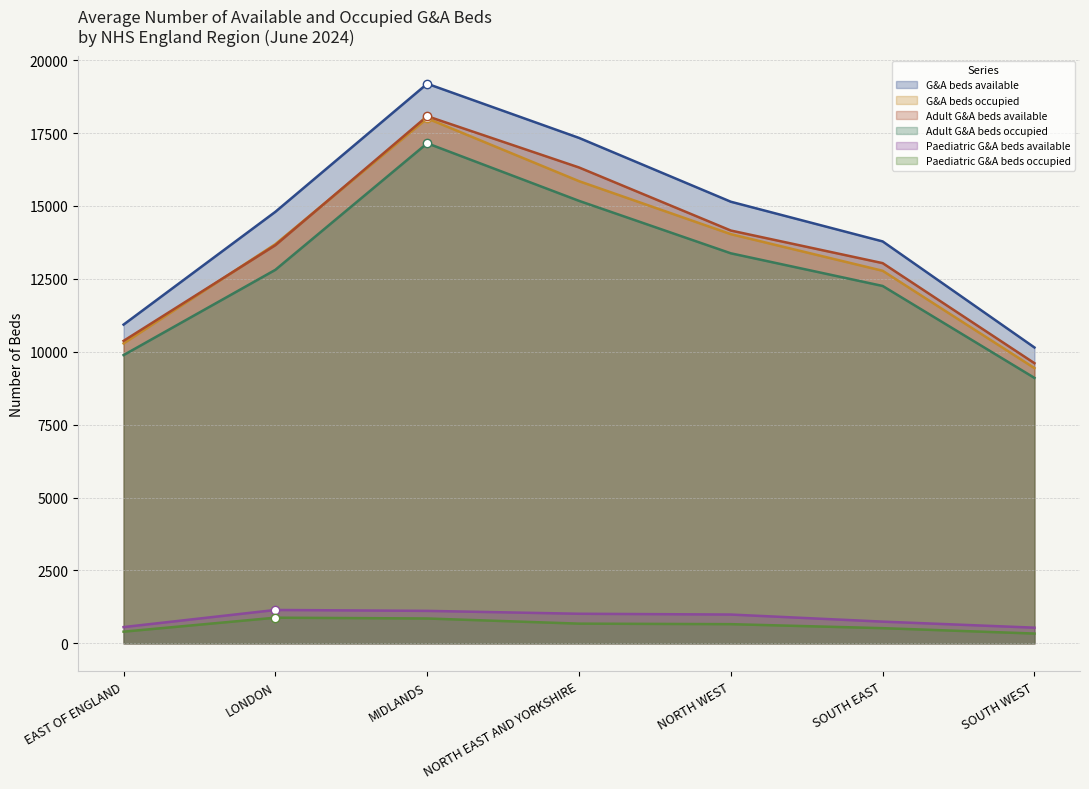

The Paediatric G&A beds available series shows 558 at EAST OF ENGLAND. True or false?

True